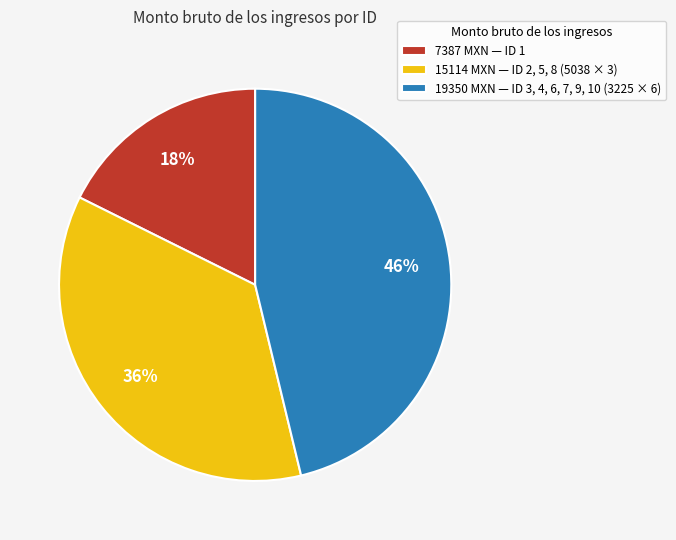

Count the number of slices in the pie.

3